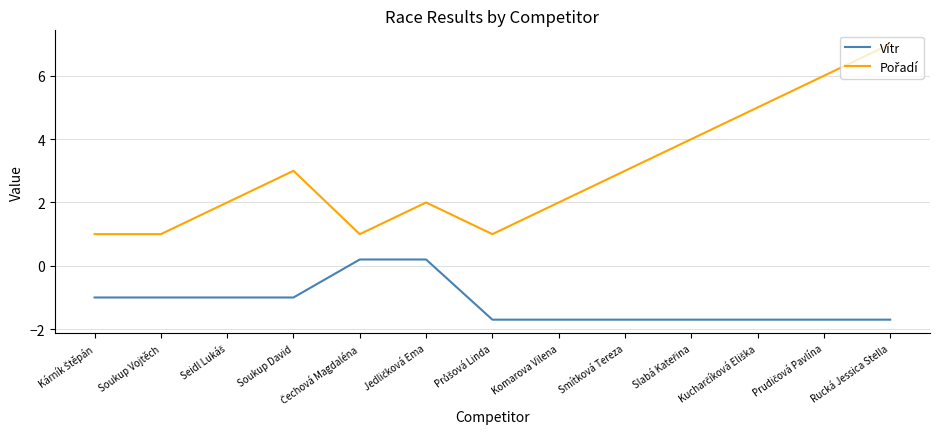

How many categories are shown in the chart?

13